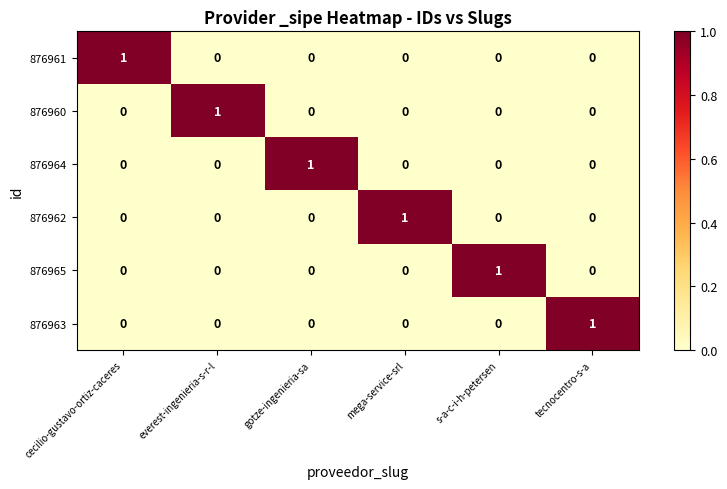

Is it true that 876962 equals 0 at s-a-c-i-h-petersen?

True